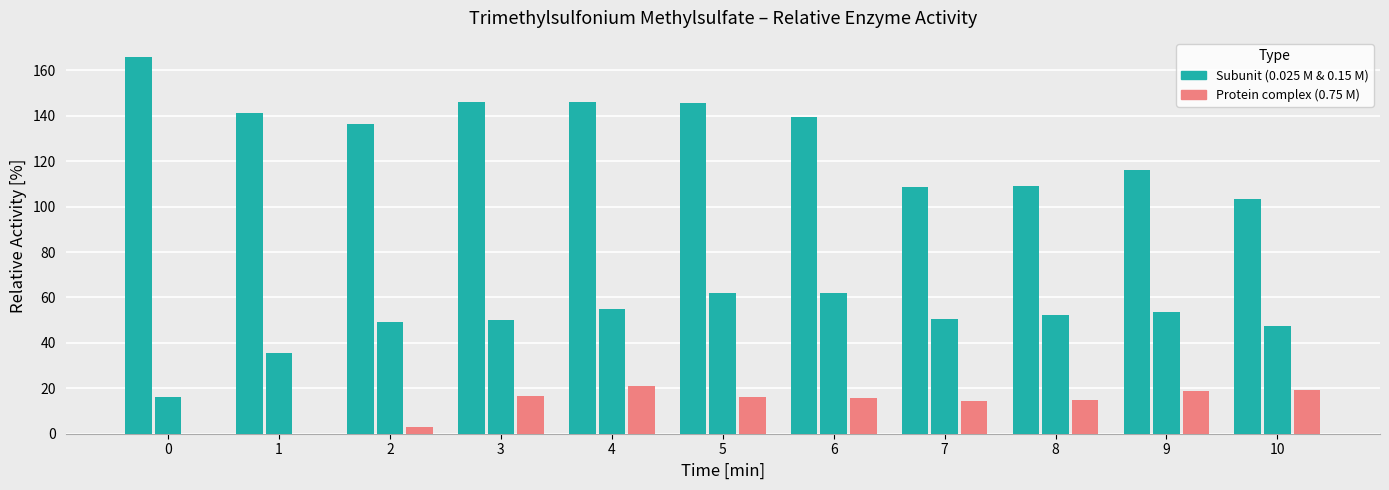

Reading right to left, extract all data points from this chart.

0.025 M TmsMs: 10=103.5	9=116.0	8=109.2	7=108.7	6=139.5	5=145.6	4=146.1	3=145.9	2=136.6	1=141.4	0=166.0
0.15 M TmsMs: 10=47.4	9=53.5	8=52.2	7=50.4	6=62.1	5=62.0	4=55.0	3=50.2	2=49.3	1=35.6	0=16.0
0.75 M TmsMs: 10=19.4	9=18.9	8=14.8	7=14.2	6=15.9	5=16.1	4=20.9	3=16.7	2=3.0	1=0.0	0=0.0